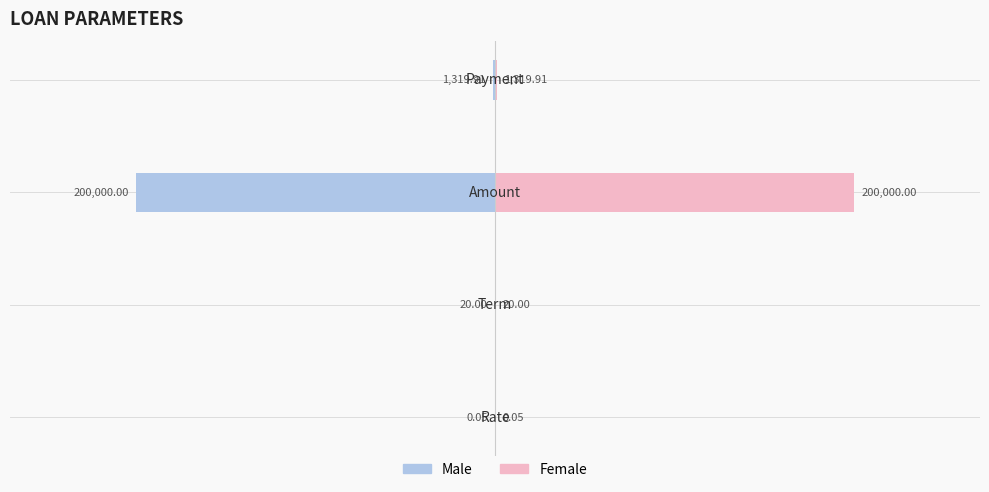

Which series has the largest total across all categories?

Female